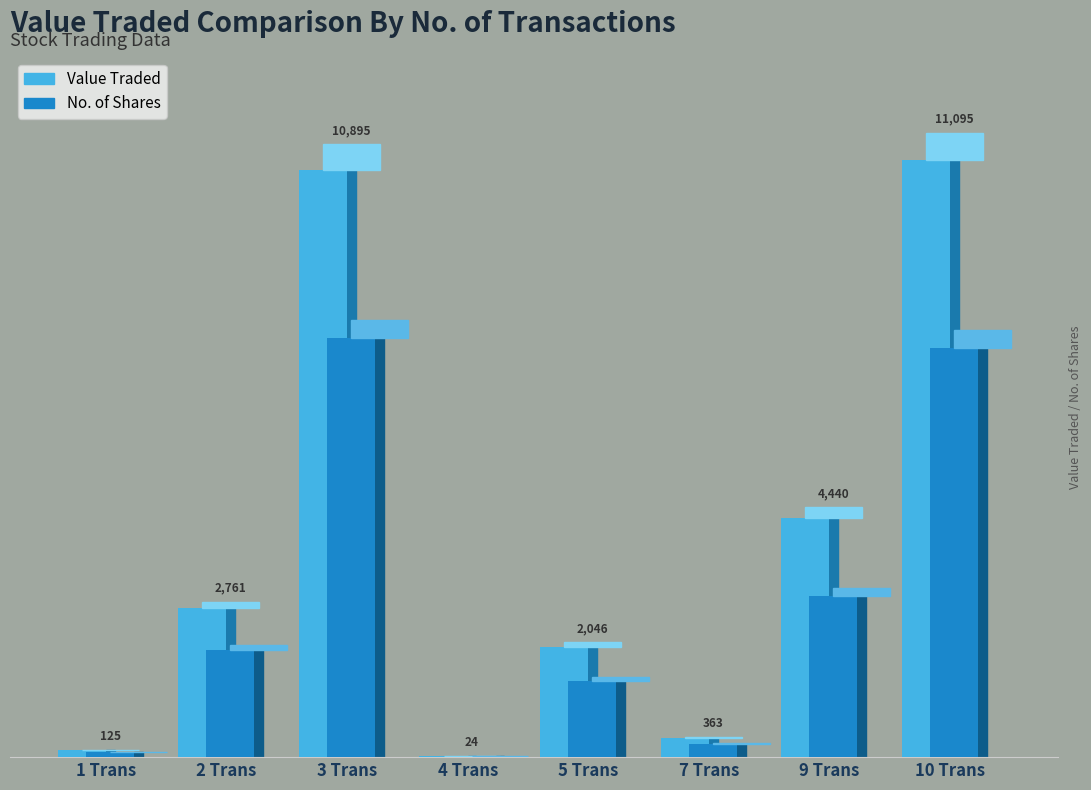

Reading left to right, extract all data points from this chart.

Value Traded: 125	2761	10895	24	2046	363	4440	11095
No. of Shares: 90	1986	7775	17	1418	247	3000	7597